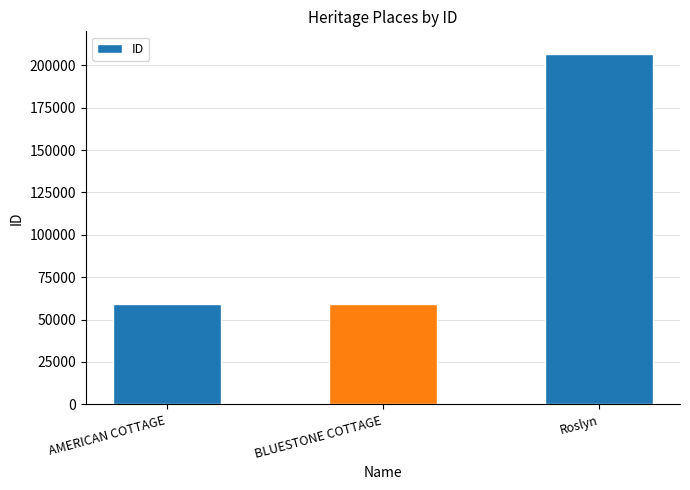

At which label is the value closest to 132992?

BLUESTONE COTTAGE